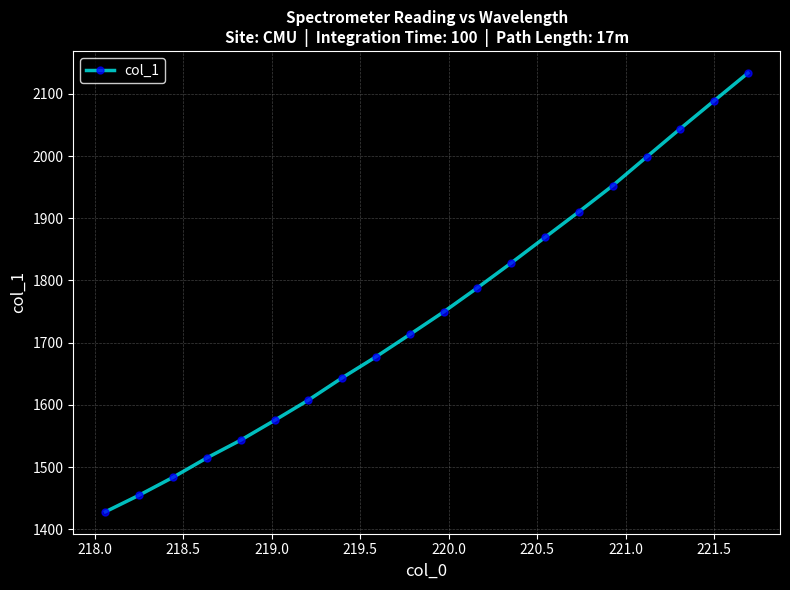

Reading left to right, transcribe all the data shown in this chart.

1428.4	1455.1	1483.8	1515.0	1543.5	1575.2	1607.9	1643.7	1677.5	1713.3	1749.6	1788.3	1828.3	1869.4	1910.4	1952.5	1998.3	2044.0	2088.7	2133.2